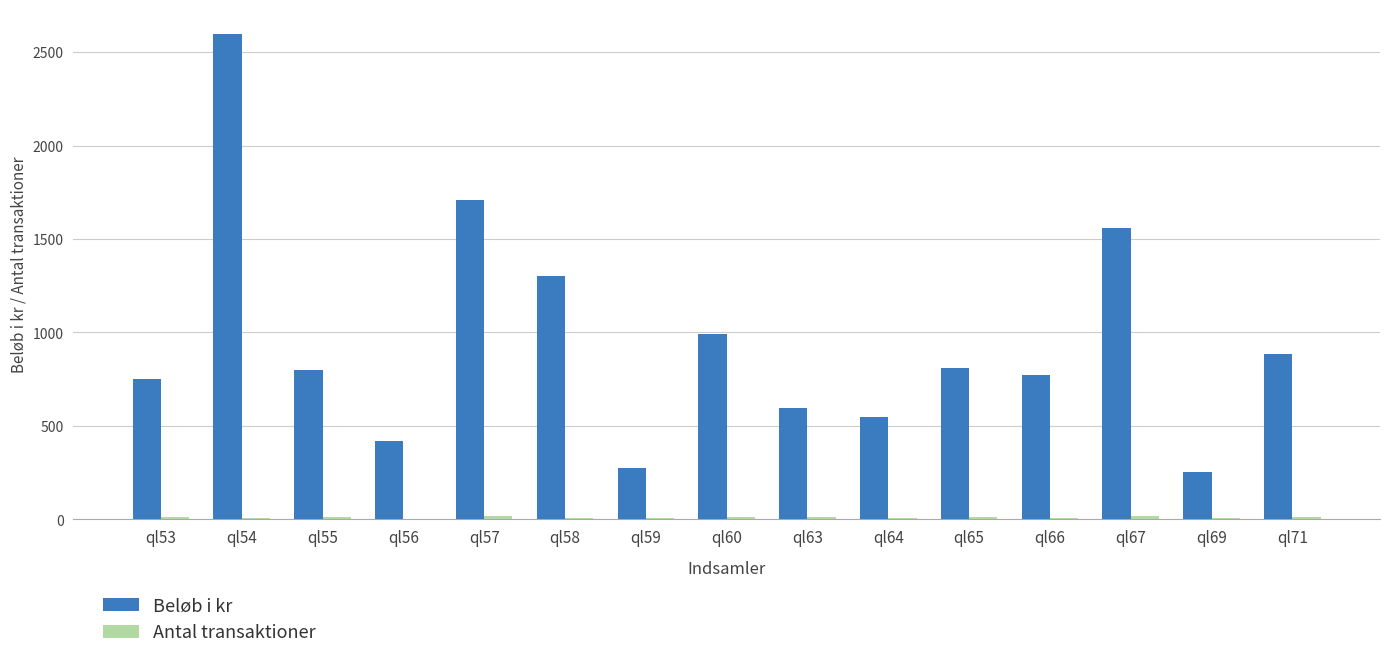

True or false: Beløb i kr has a value of 255 at ql69.

True